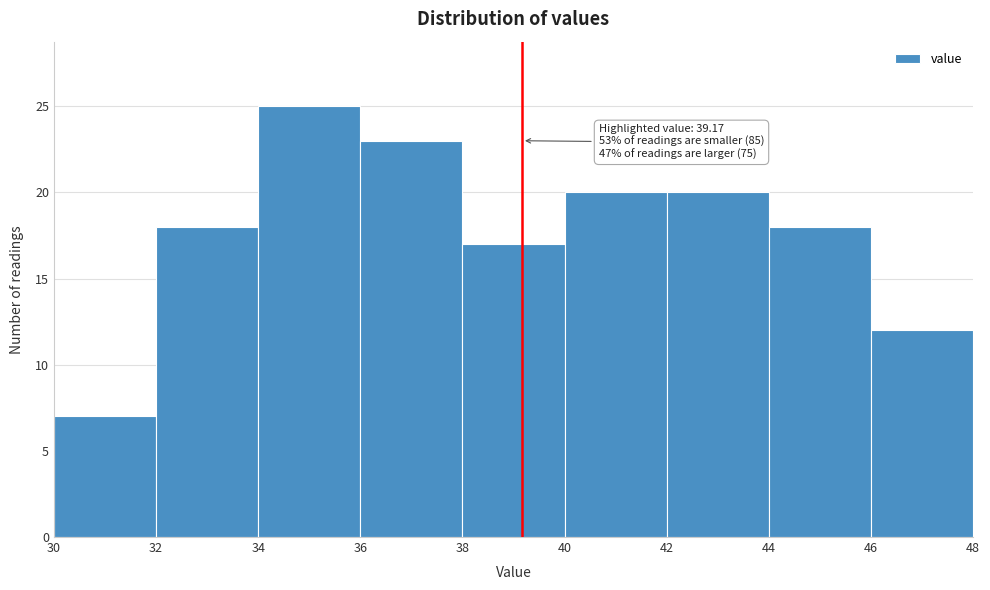

Over which range of the x-axis is the bar tallest?

34 to 36